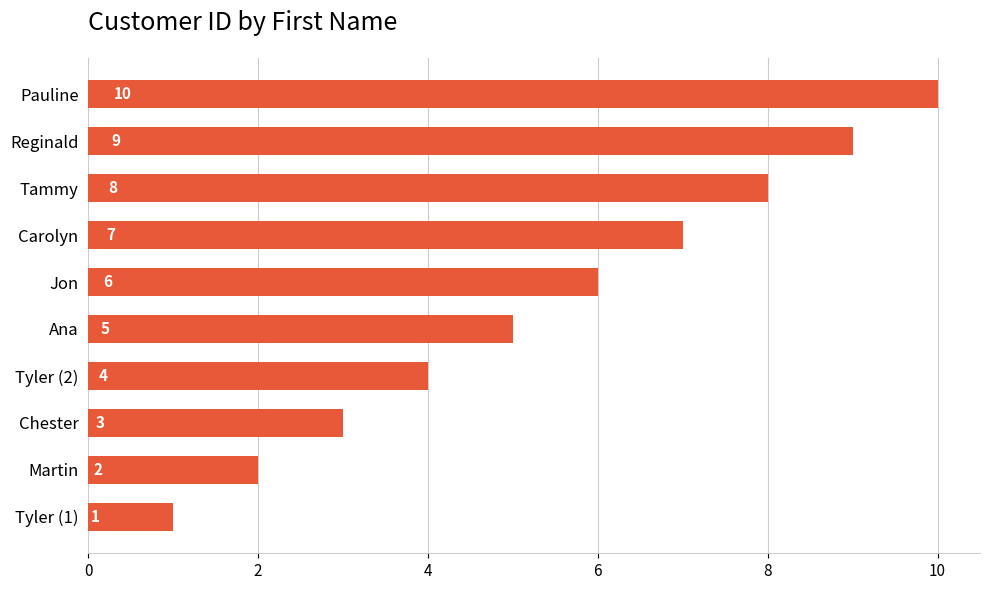

Count the number of categories in the chart.

10